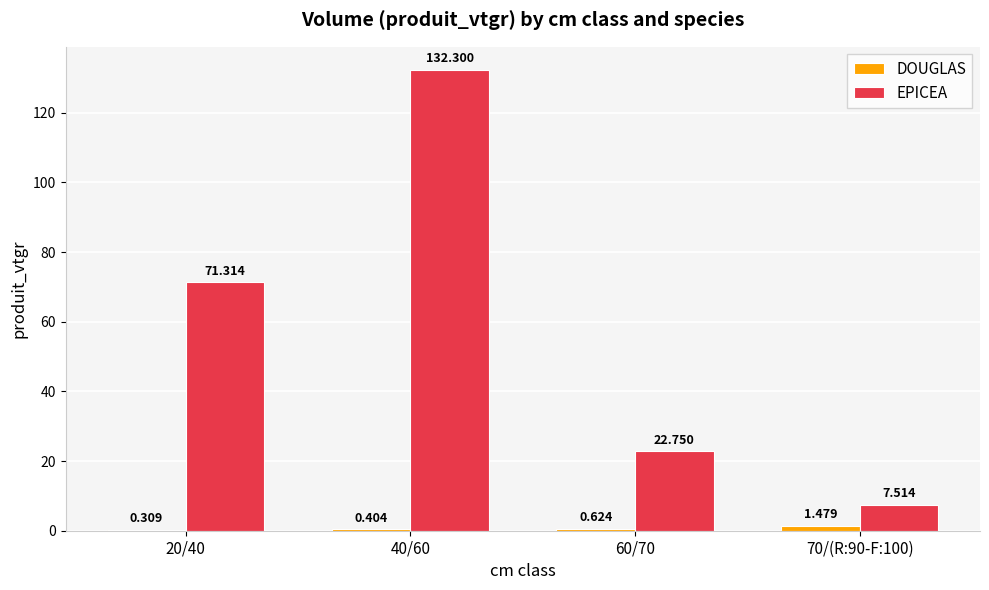

Is the value of EPICEA at 40/60 greater than the value of DOUGLAS at 20/40?

Yes